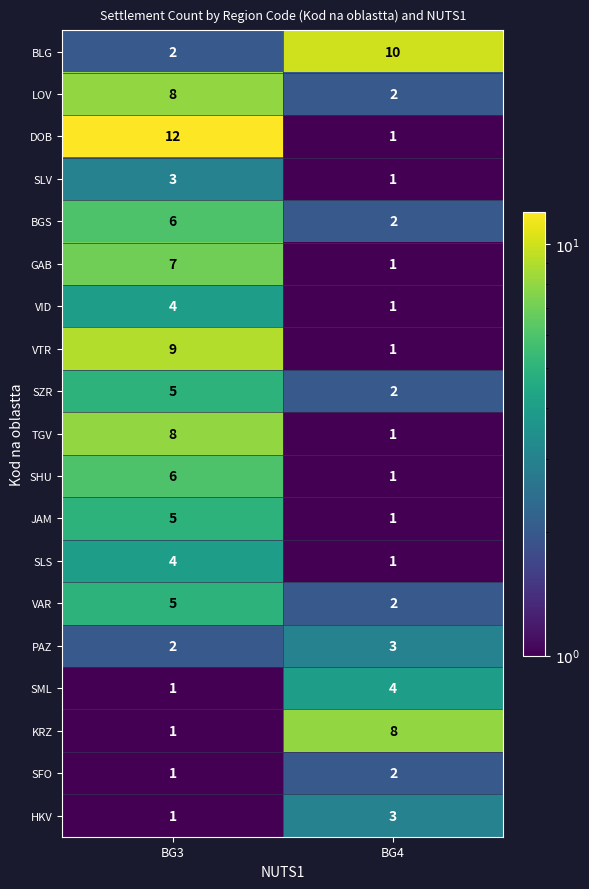

Where is KRZ nearest to the value 4?

BG3